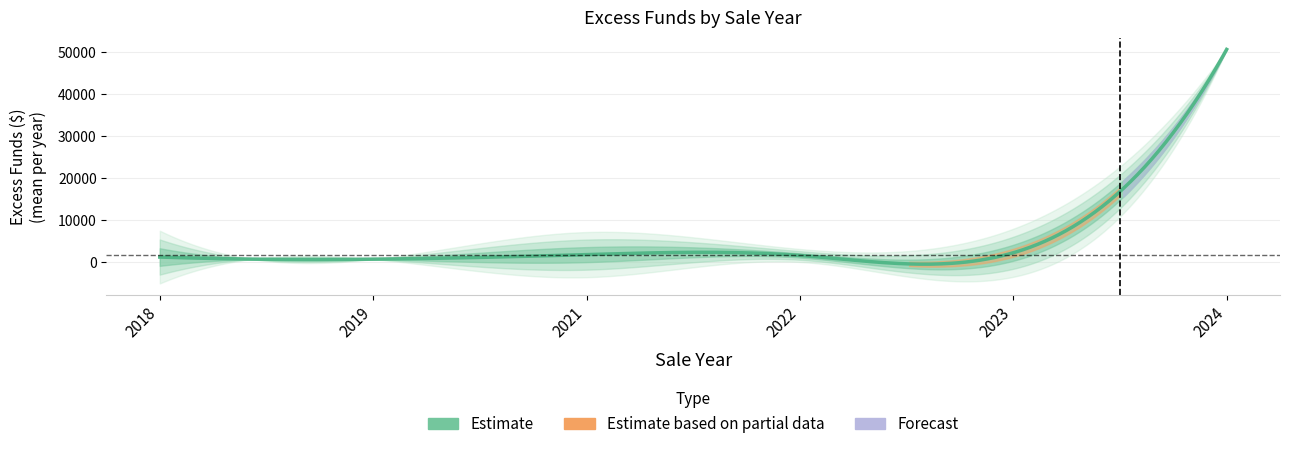

What is the difference between the values at 04/06/2021 and 04/05/2022?

2026.7